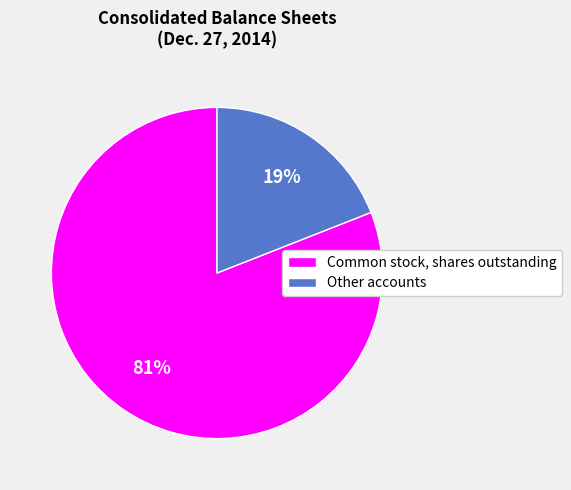

To the nearest percent, what is the difference between the largest and smallest slice percentages?

62%